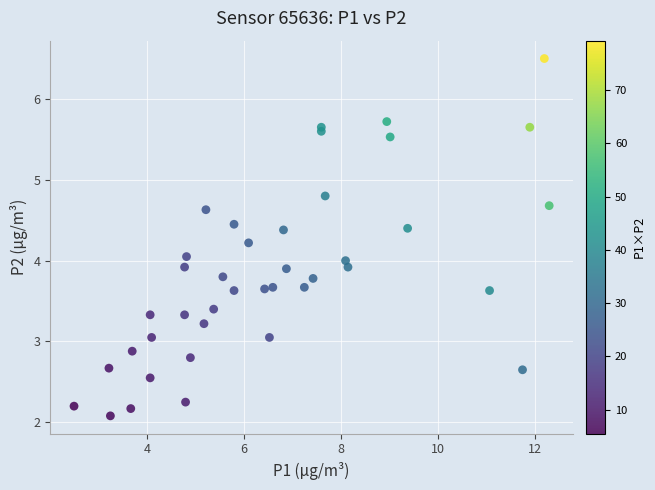

What is the range of X values (max minus min)?

9.8